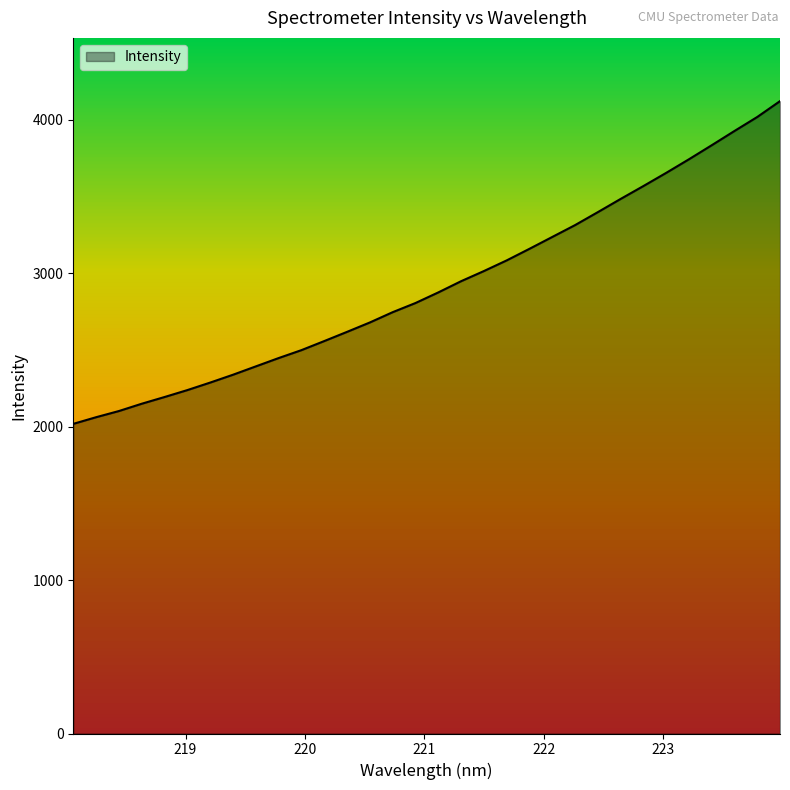

What is the greatest value displayed?

4121.2